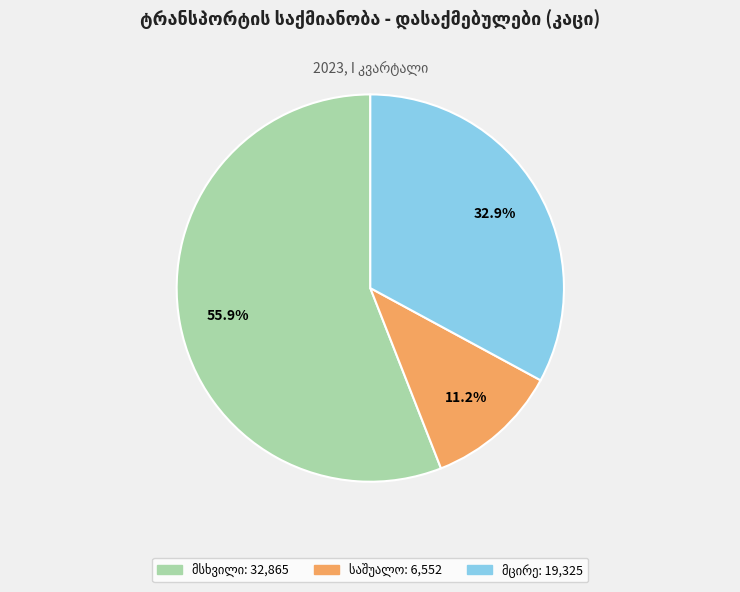

Count the number of slices in the pie.

3